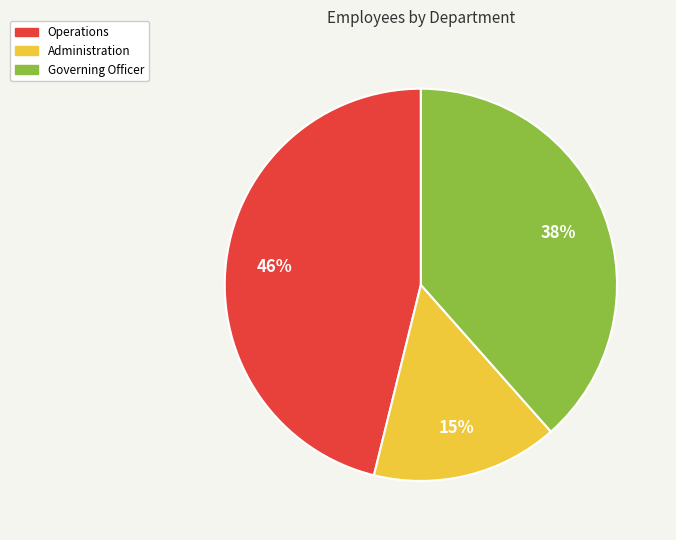

To the nearest percent, what percentage of the pie is Governing Officer?

38%